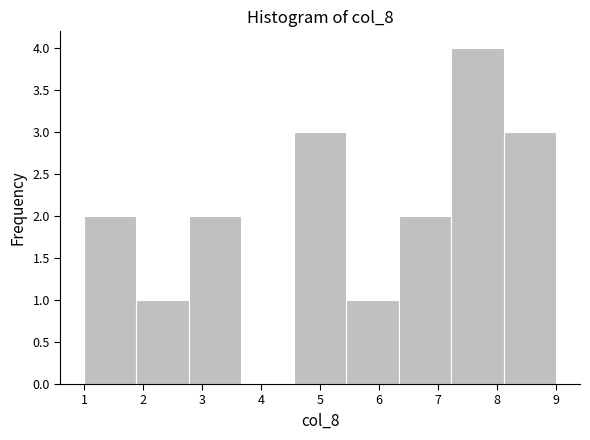

Reading left to right, transcribe this chart: for each bar, give the range it covers on the x-axis and its height. Neither the bar edges nor the heights are printed on the chart, so give them approximately, as read against the axes.

1.0 to 1.9: 2
1.9 to 2.8: 1
2.8 to 3.7: 2
3.7 to 4.6: 0
4.6 to 5.4: 3
5.4 to 6.3: 1
6.3 to 7.2: 2
7.2 to 8.1: 4
8.1 to 9.0: 3